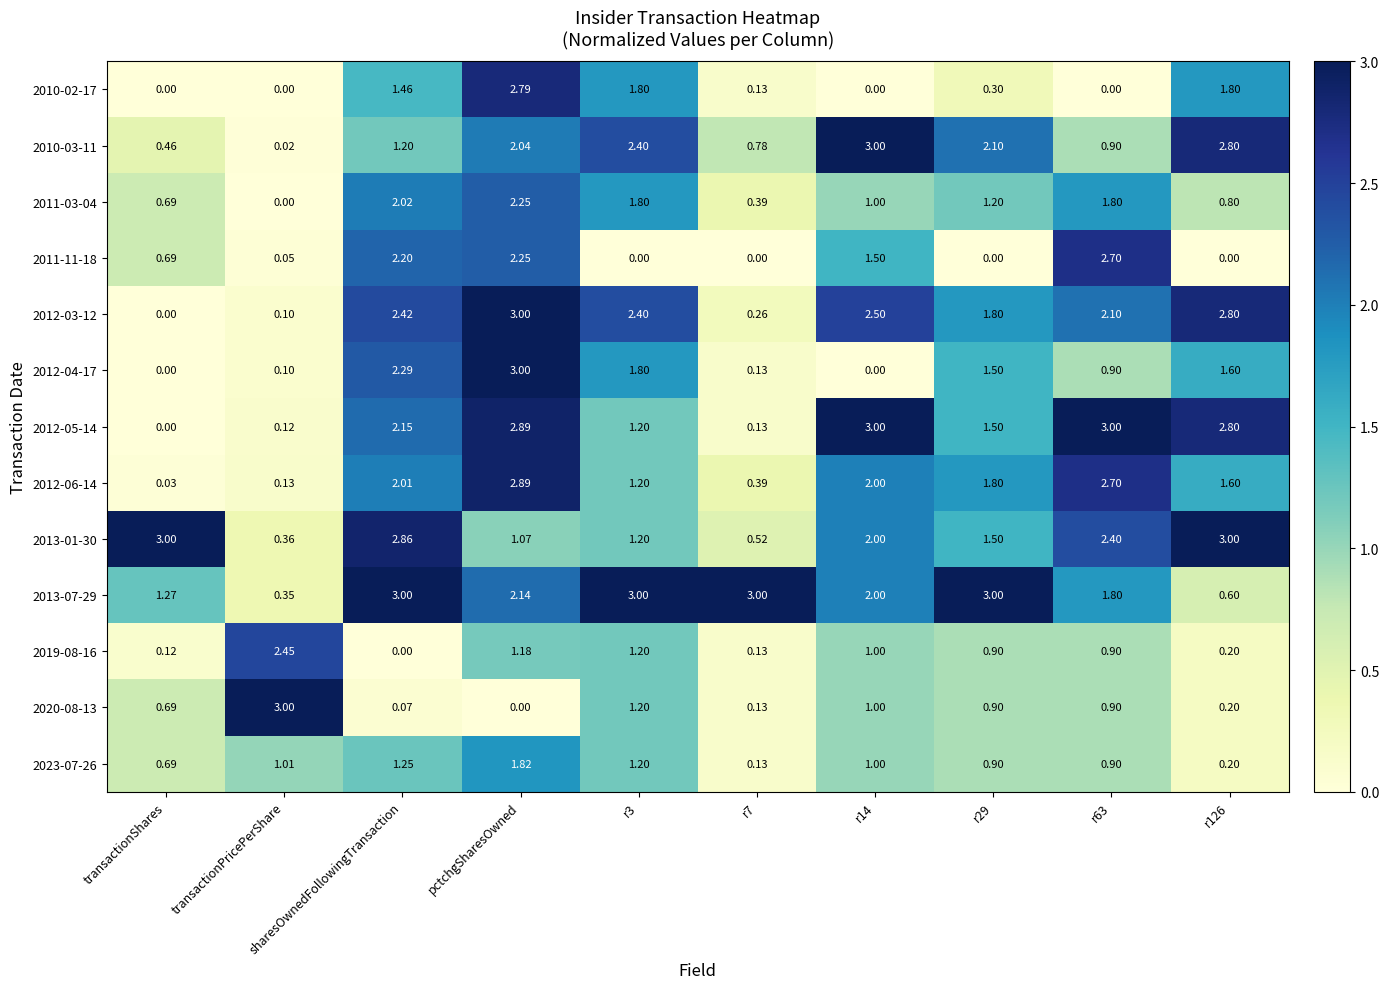

At which category is the sum across all series the highest?

pctchgSharesOwned